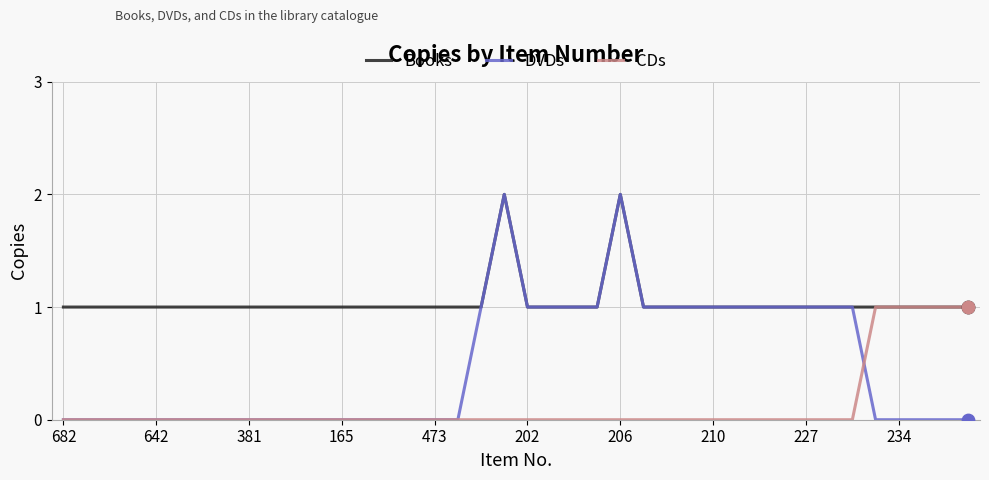

Which series has the largest total across all categories?

Books